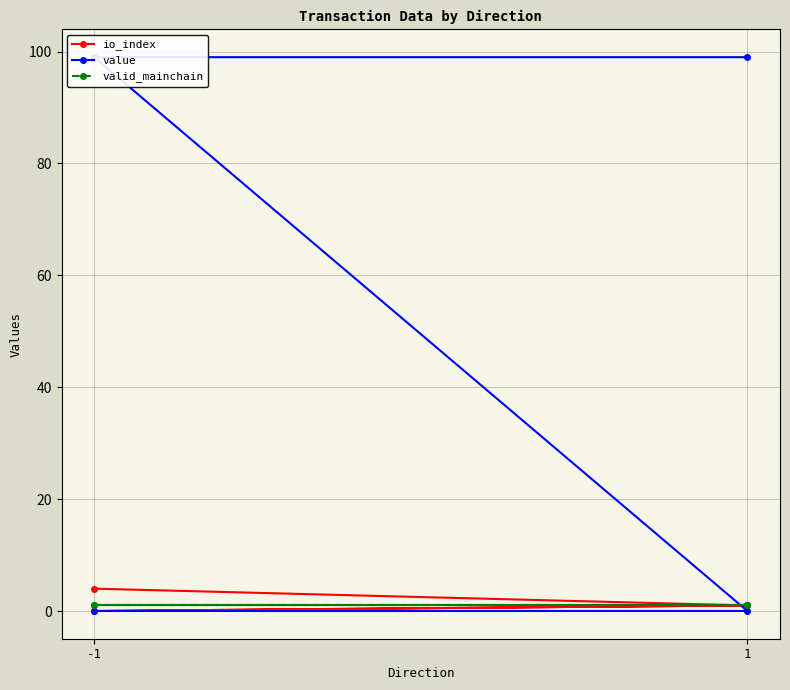

Where is io_index nearest to the value 2?

1